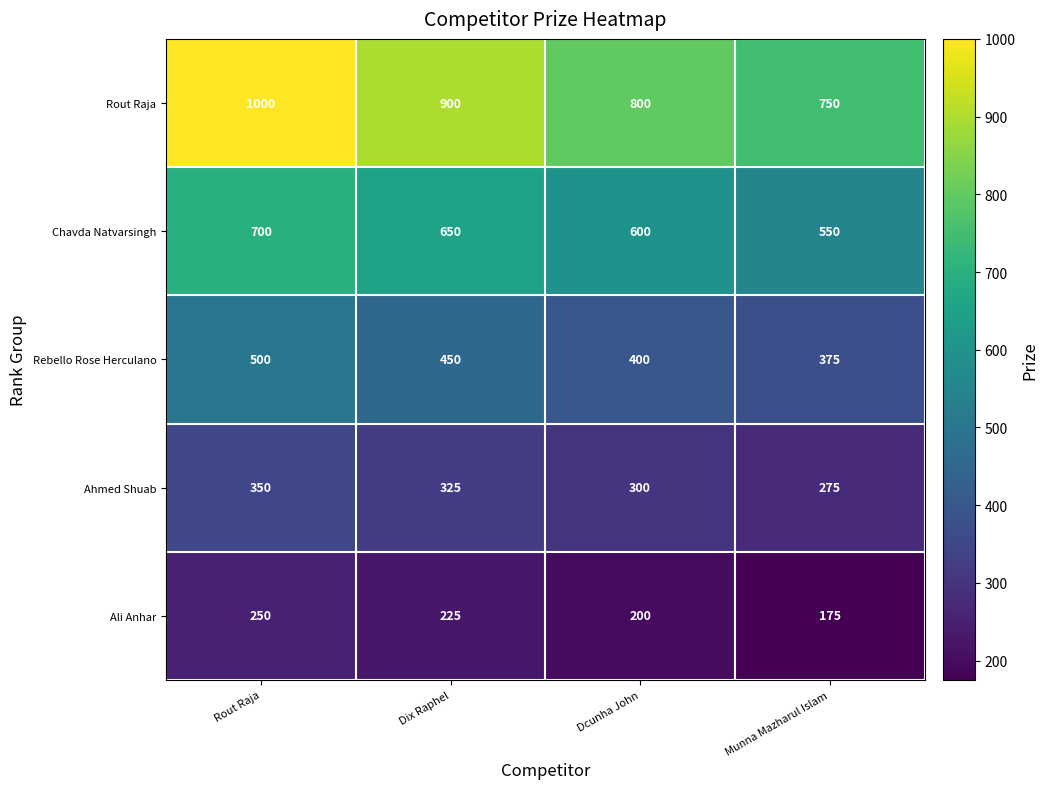

Which series has the widest spread of values?

Rout Raja